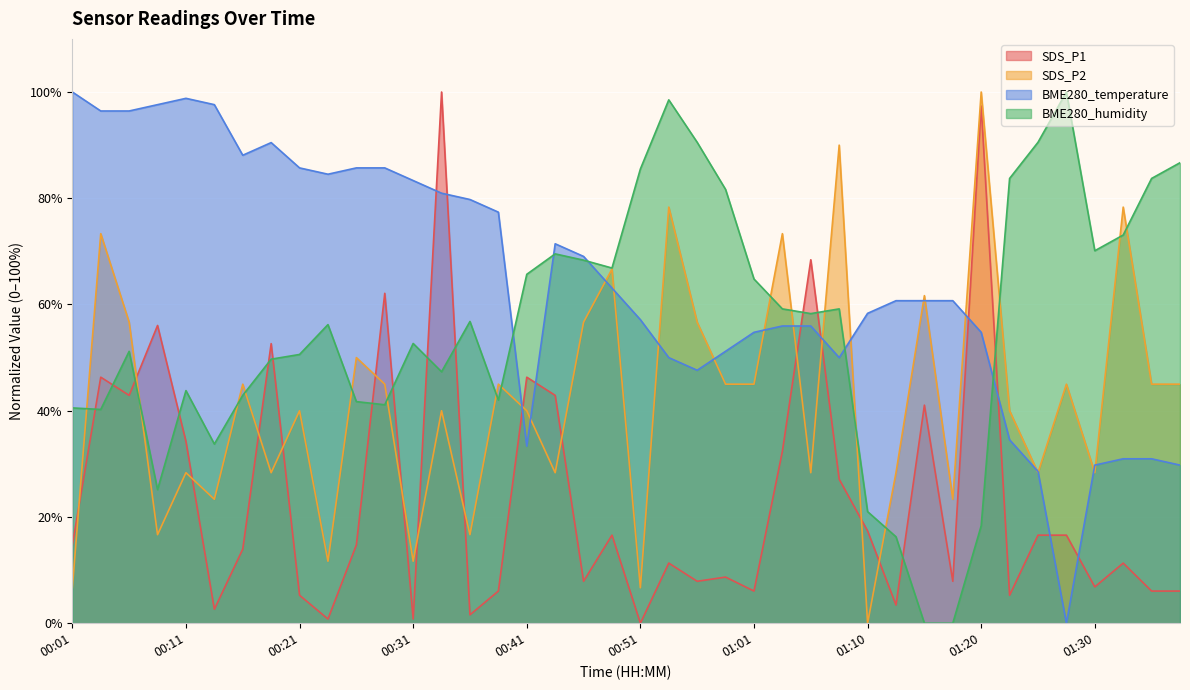

Is the value of BME280_humidity at 00:36 greater than the value of BME280_temperature at 01:01?

Yes